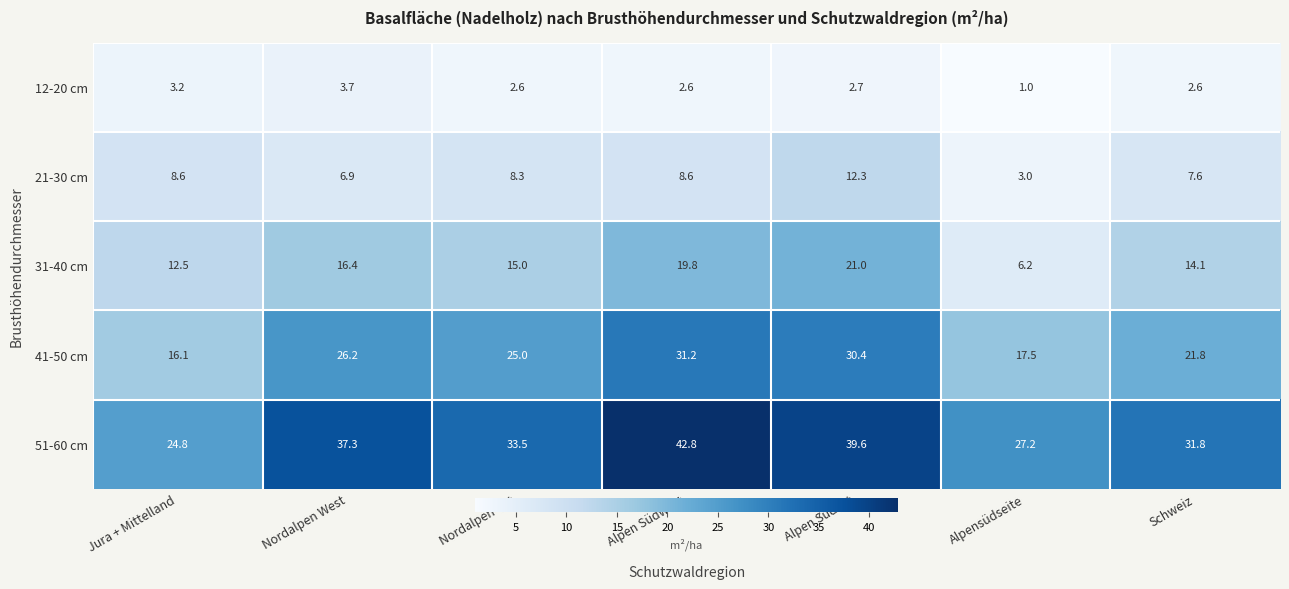

At which category is the sum across all series the highest?

Alpen Südost